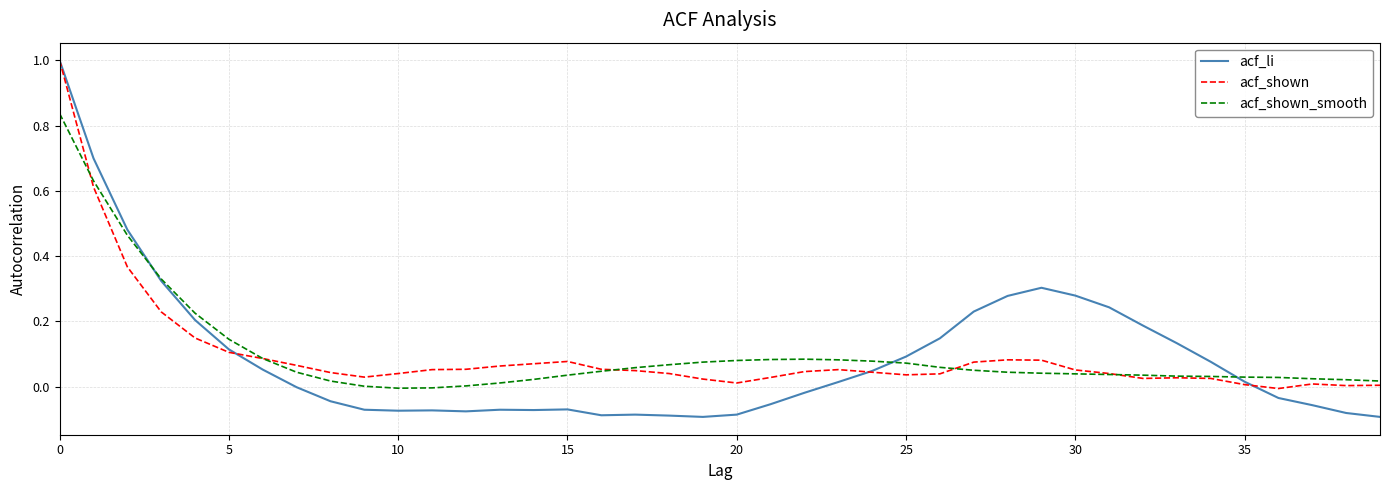

What is the maximum value shown in the chart?

1.0